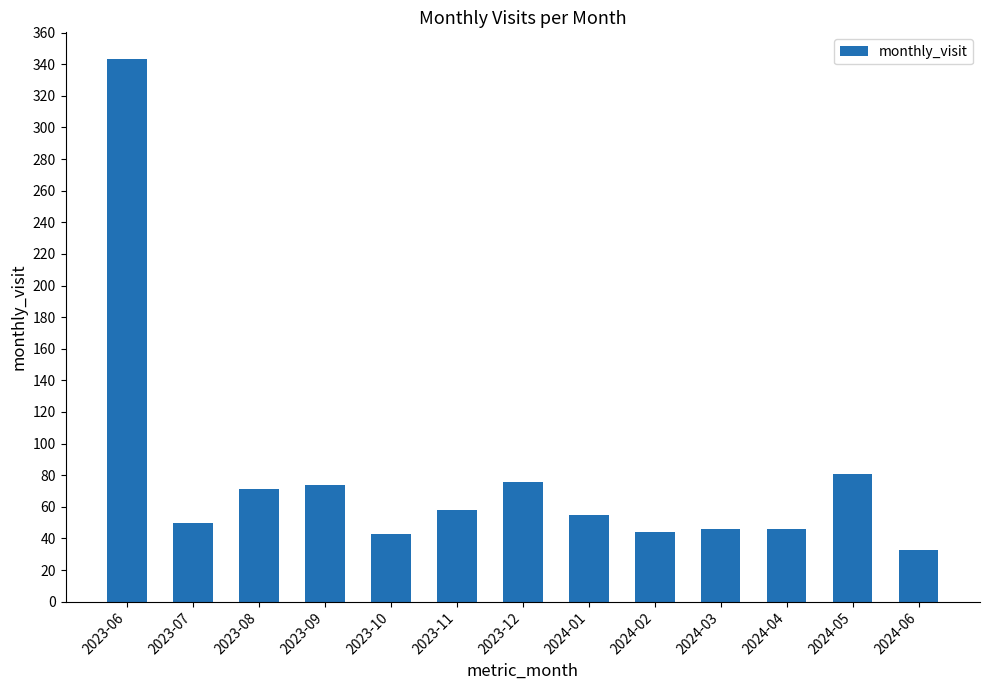

Which label corresponds to the largest value in the chart?

2023-06